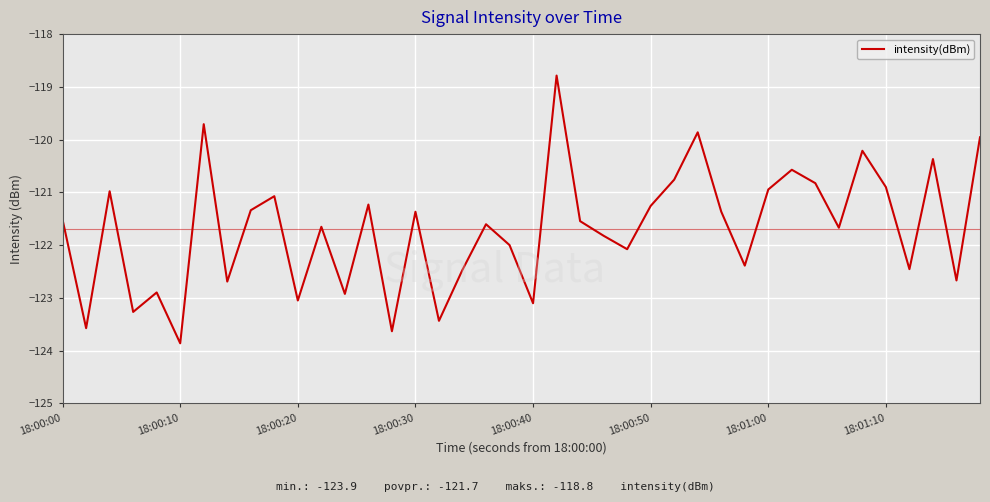

True or false: there are more than 1 points higher than both neighbors.

True